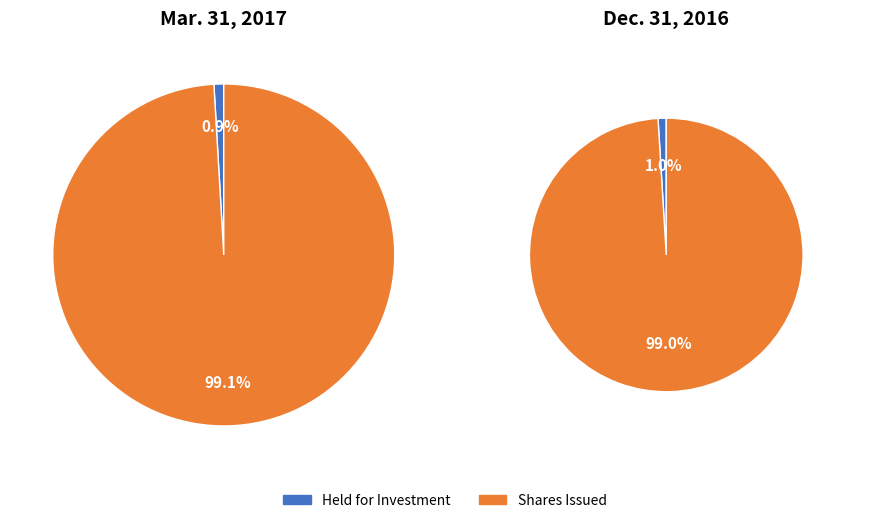

To the nearest percent, what percentage of the pie is Dec. 31, 2016?

48%